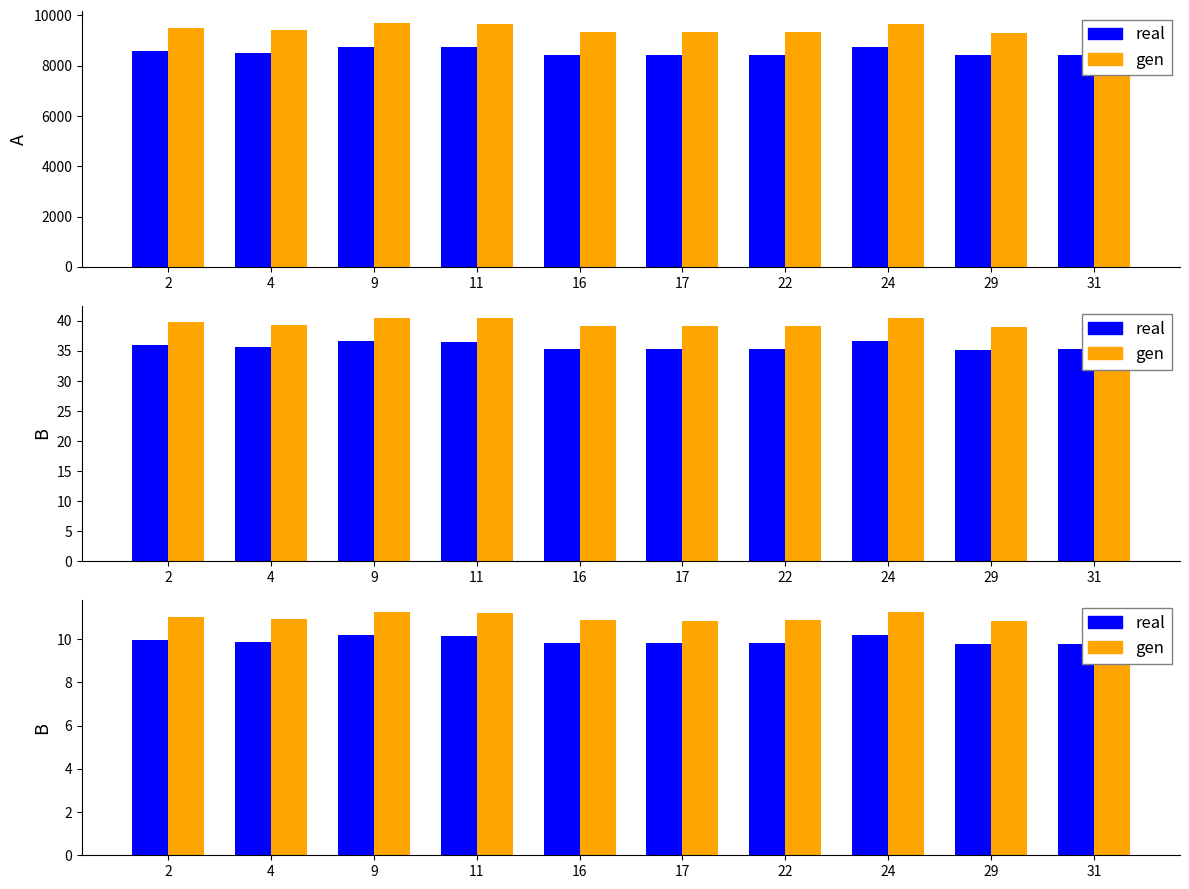

At which label is вища closest to 11?

2